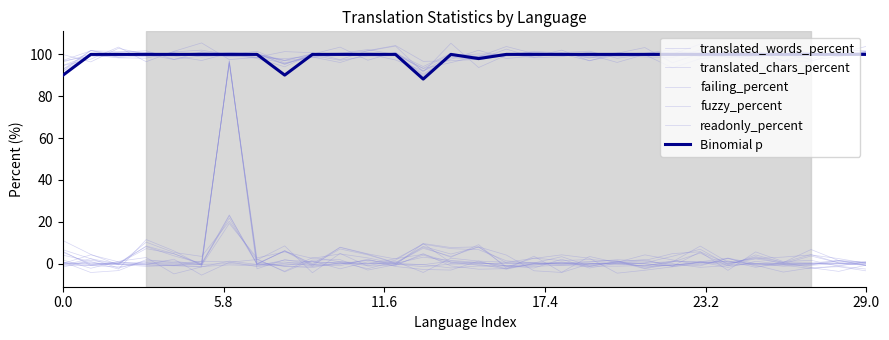

Read the Binomial p value at 5.8.

100.0